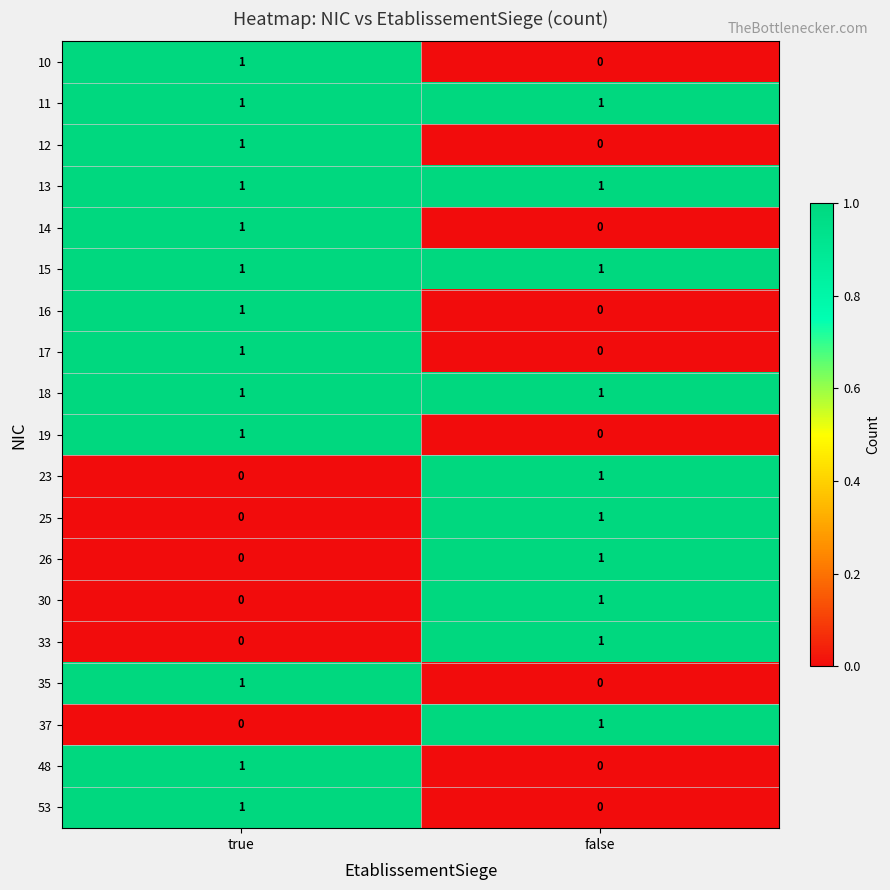

List the labels in order of 10 value, largest first.

true, false